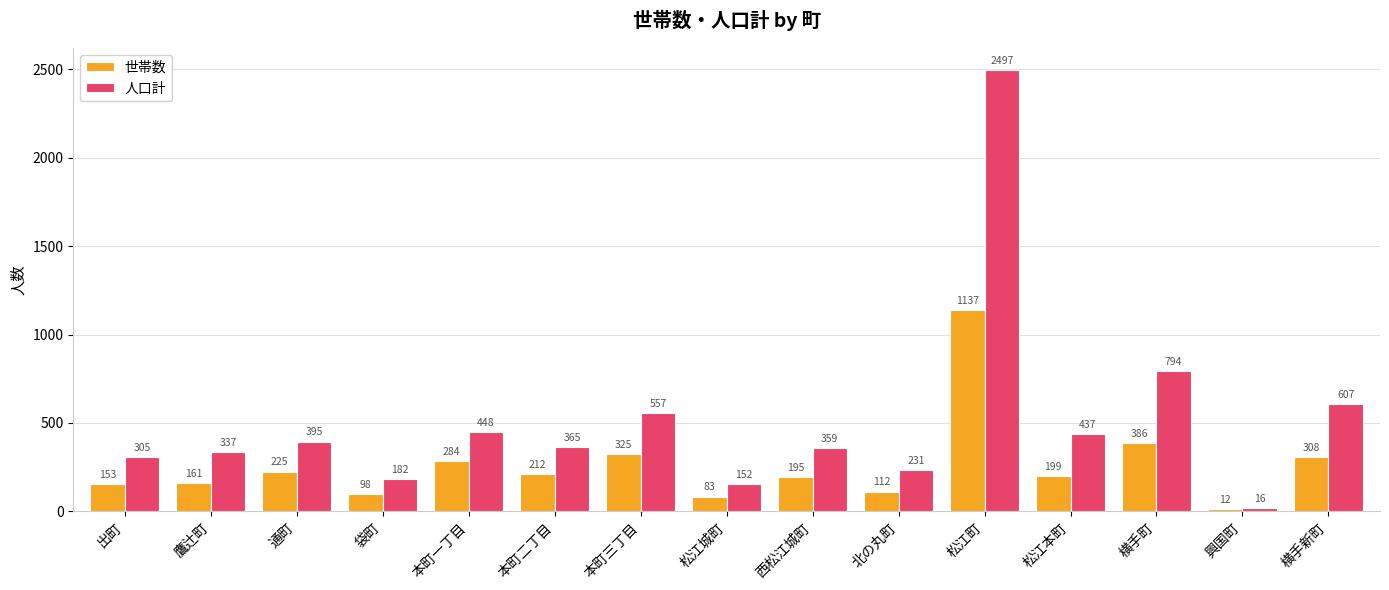

Are the bars grouped side by side (vs. stacked)?

Yes